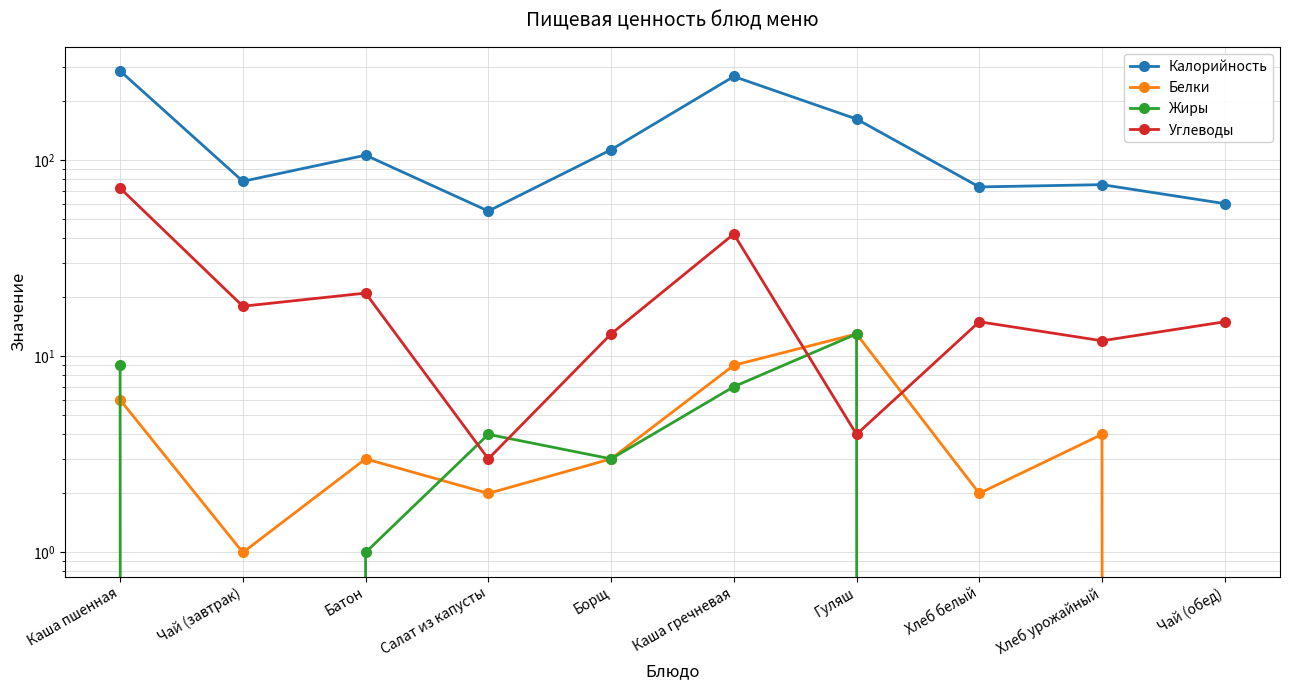

Is it true that Жиры equals 13 at Гуляш?

True